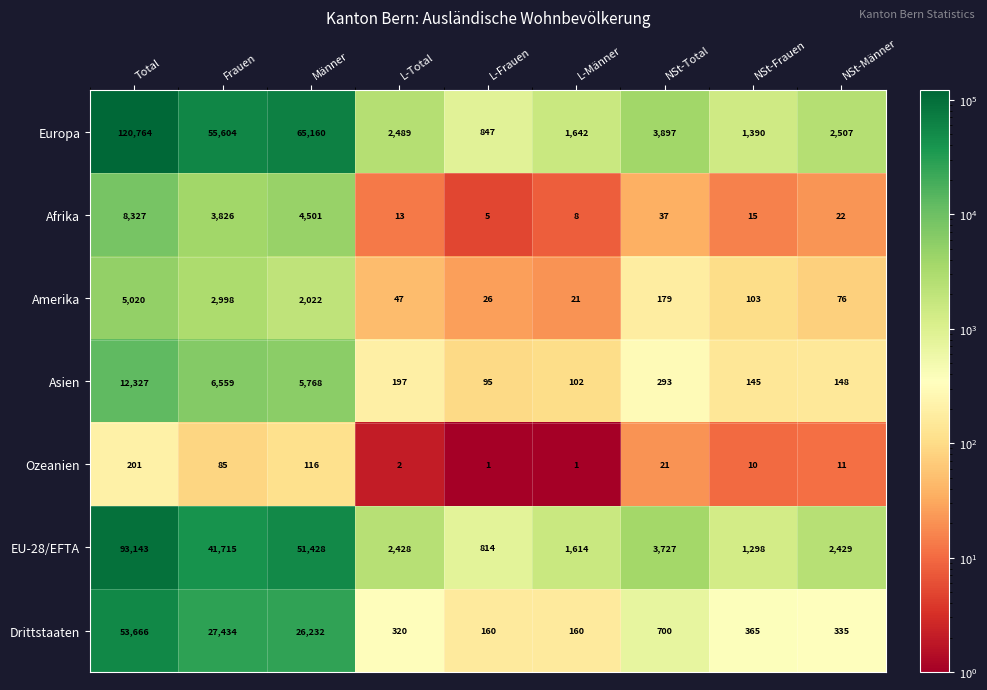

List the series in order of their peak value, highest first.

Europa, EU-28/EFTA, Drittstaaten, Asien, Afrika, Amerika, Ozeanien